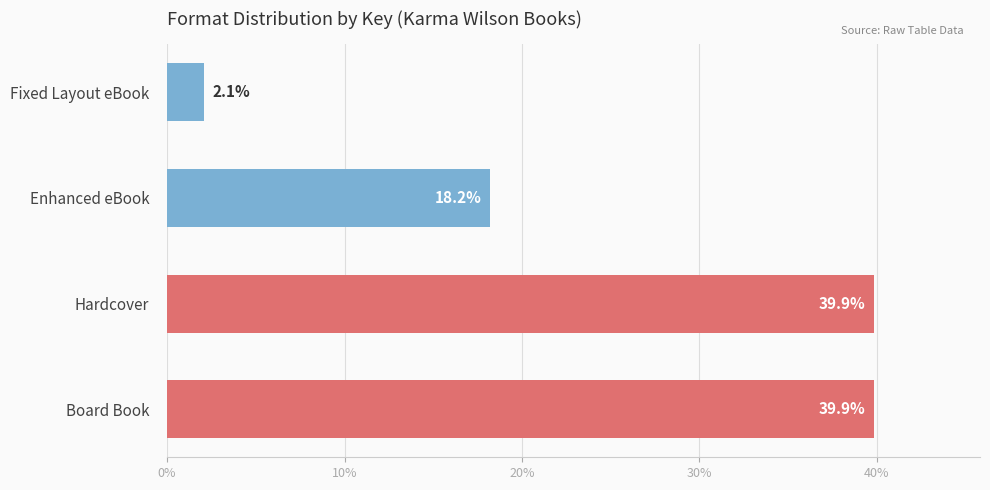

Which has a higher value, Fixed Layout eBook or Board Book?

Board Book